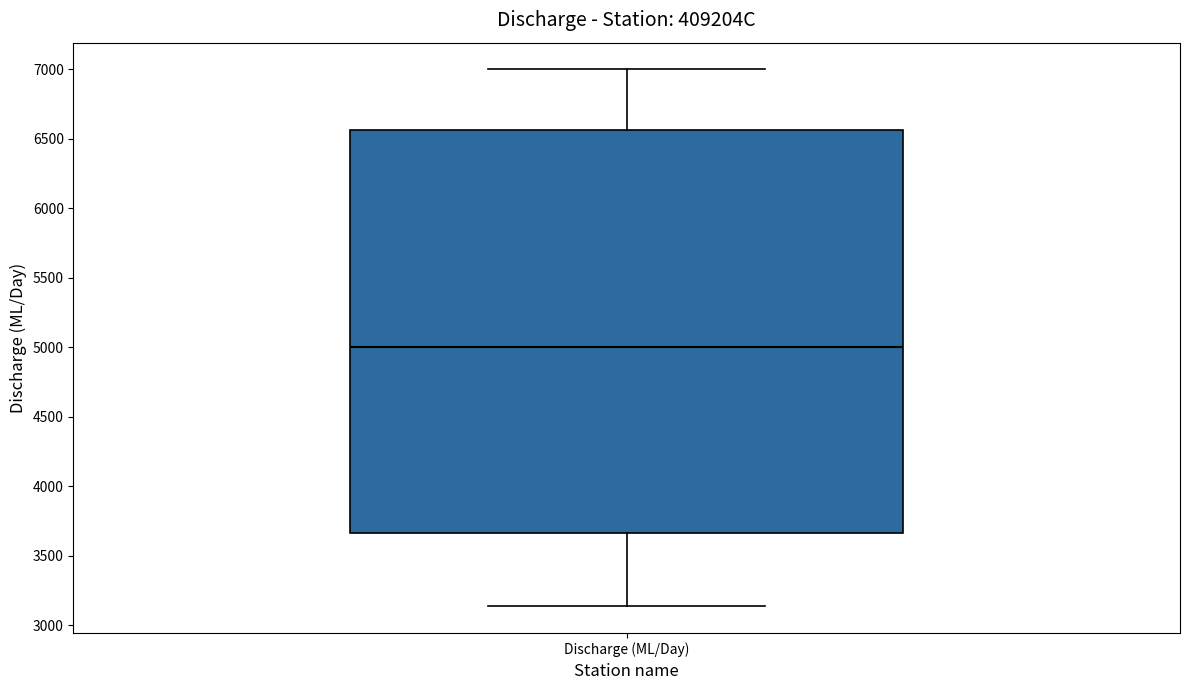

Read this box plot against the y-axis: the position of the median line, the range covered by the box, and the ends of both whiskers. The values are not printed on the chart, so give them approximately, as read against the axis.

median 5000, box 3650 to 6550, whiskers 3150 to 7000